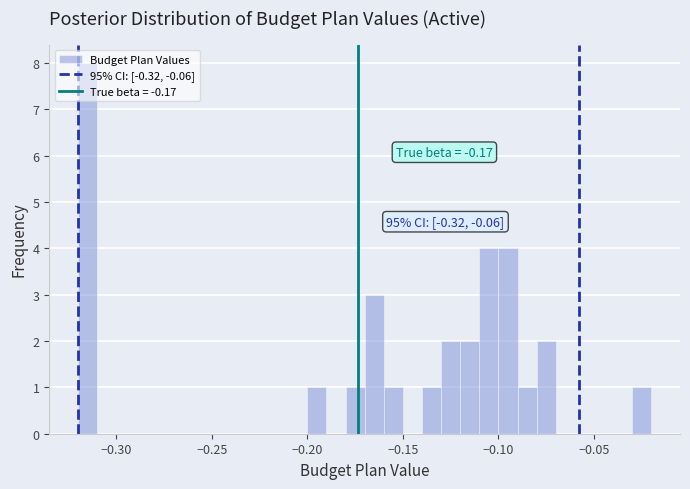

Read against the x-axis, roughly where is the centre of the tallest bar?

-0.315